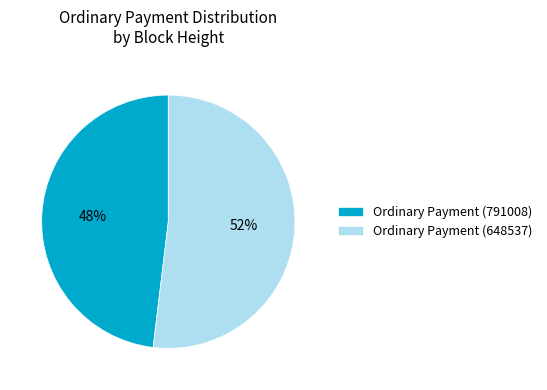

Which category accounts for the majority?

Ordinary Payment (648537)